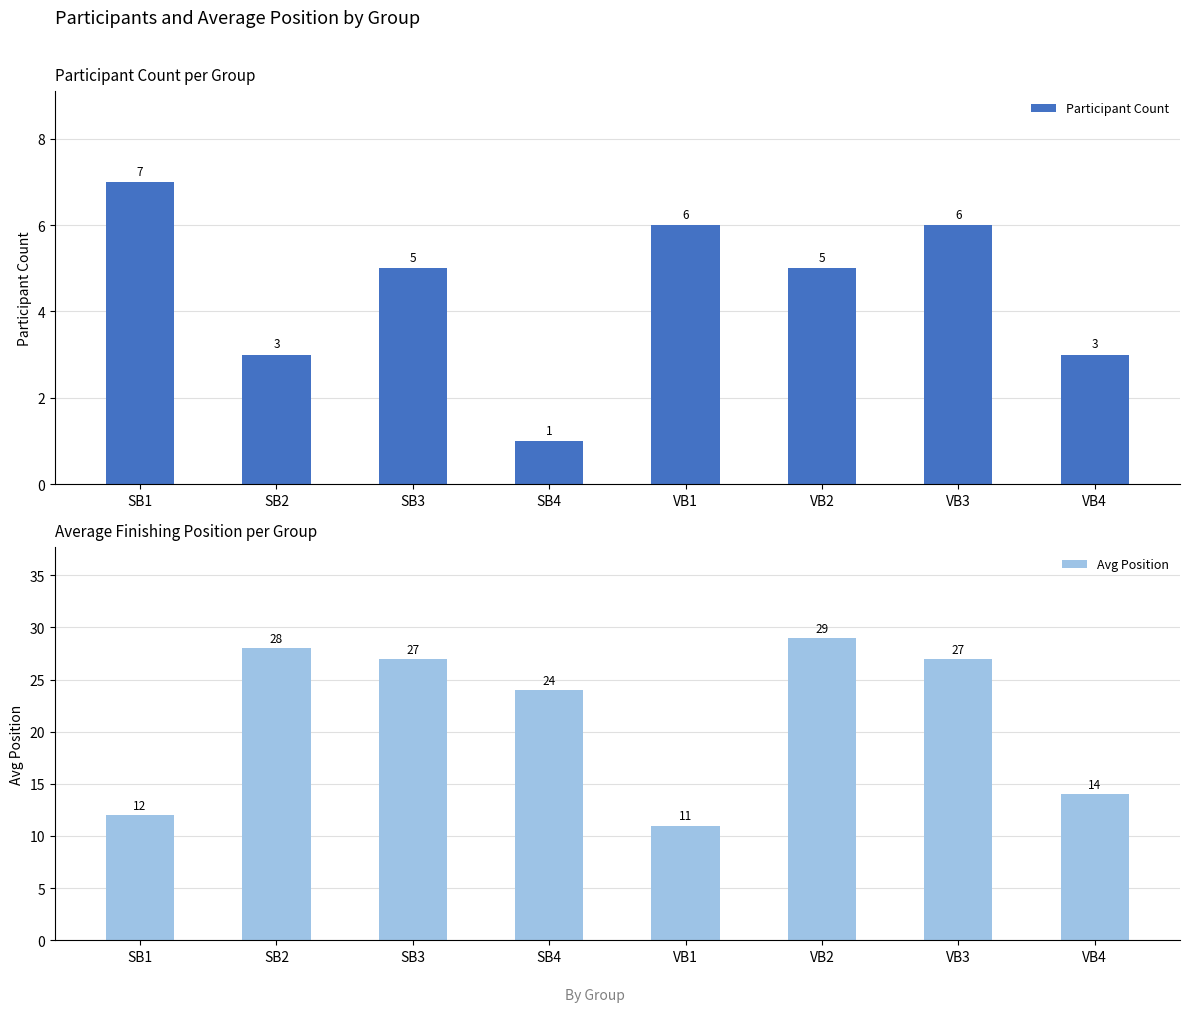

How many data points in Participant Count are less than 5?

3